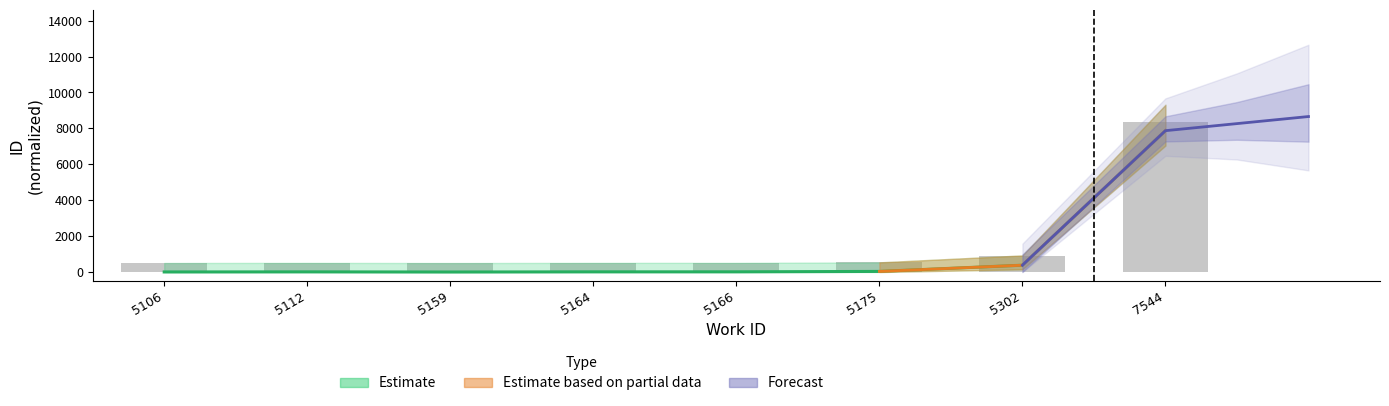

What is the value of the 2nd bar from the left?

8